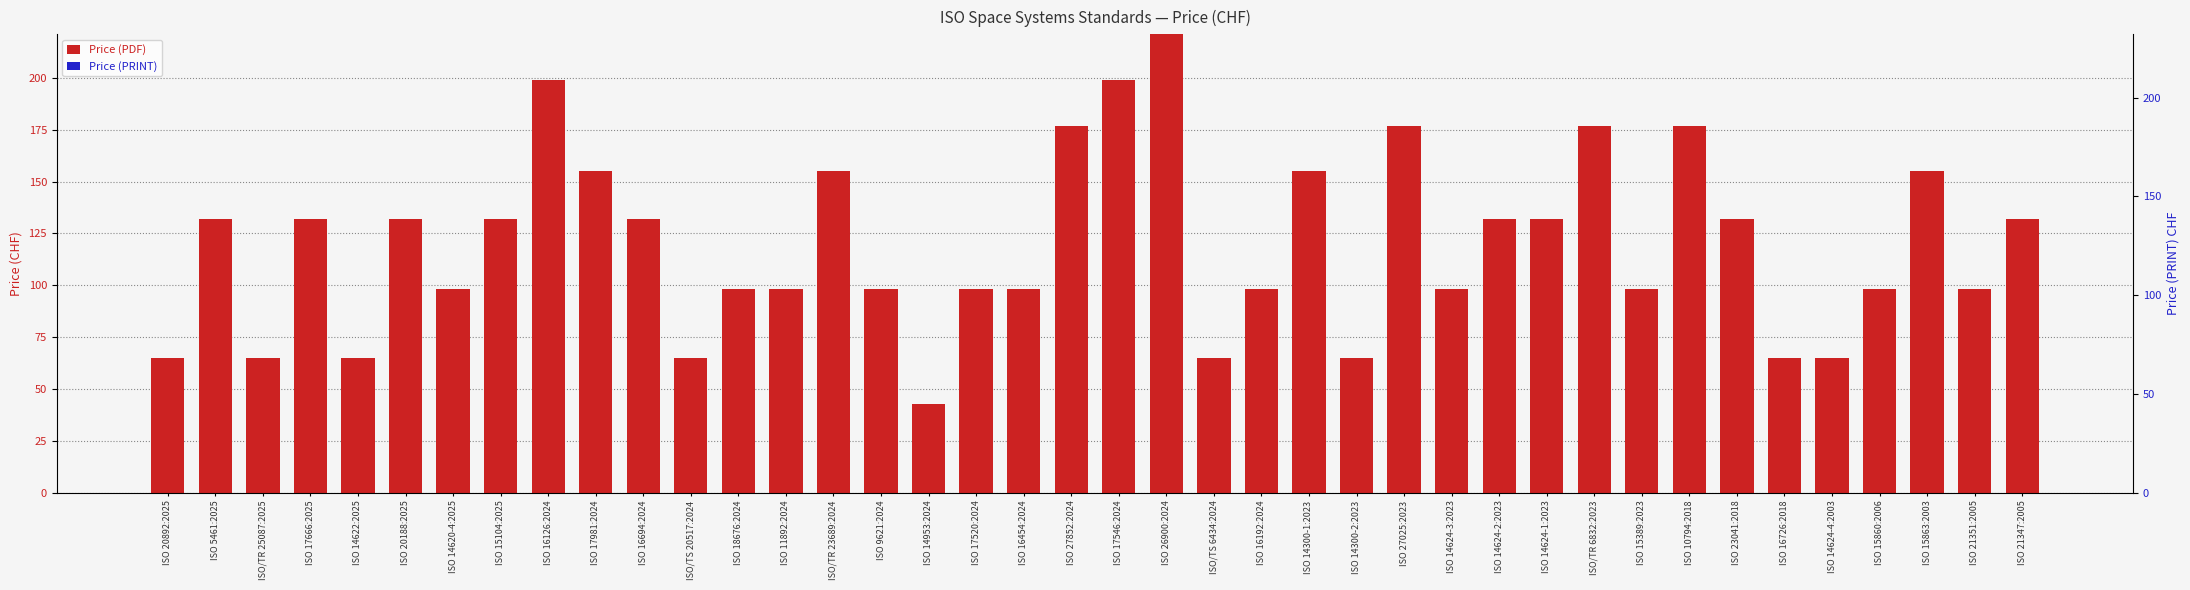

What is the sum of all Price (PDF) values?

4776